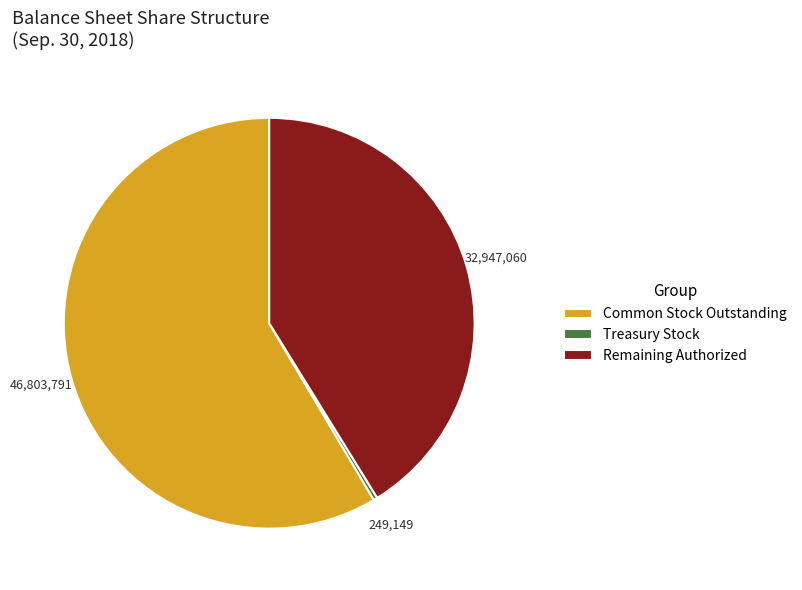

Is the sum of Common Stock Outstanding and Remaining Authorized greater than half?

Yes